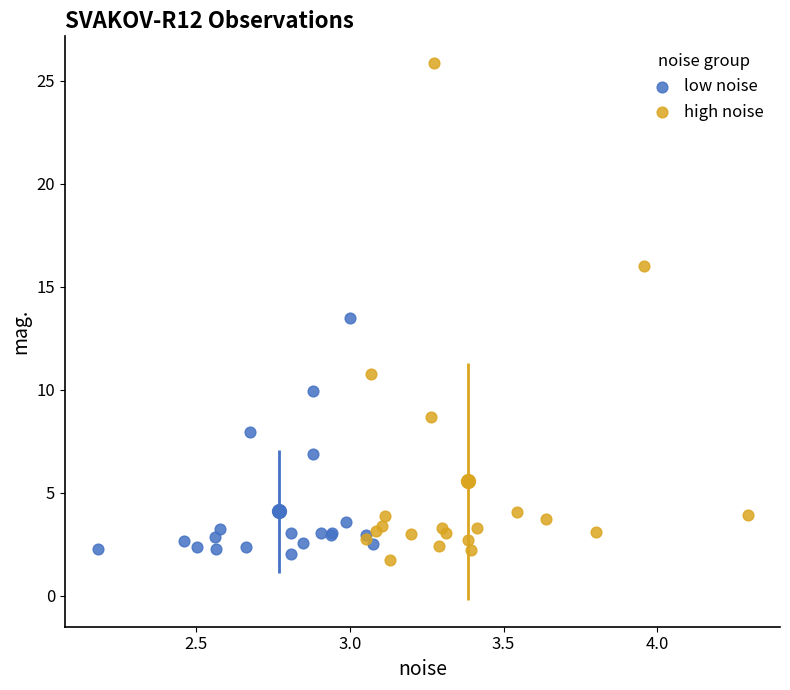

Which series contains the highest Y value?

high noise